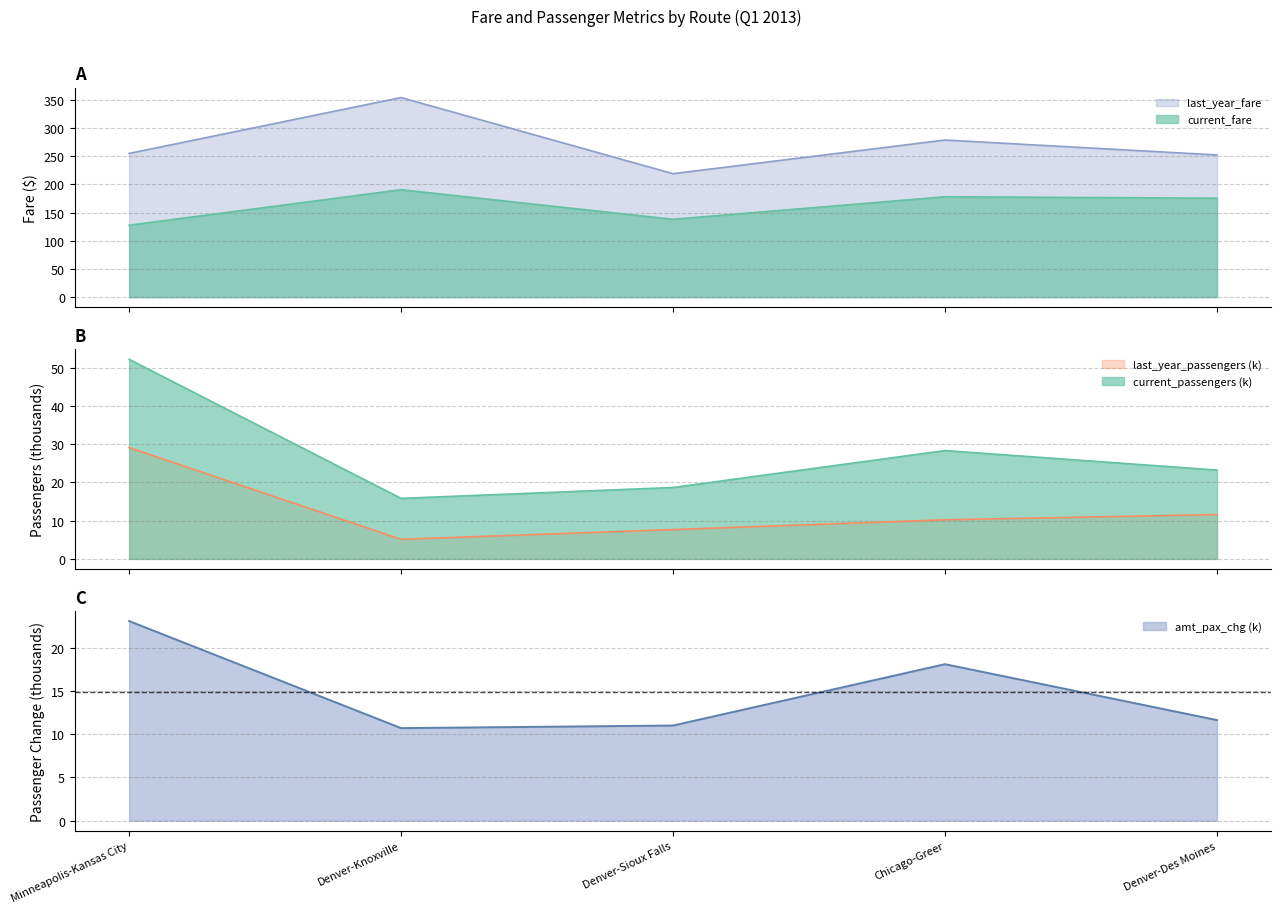

Where is current_passengers nearest to the value 34?

Chicago-Greer